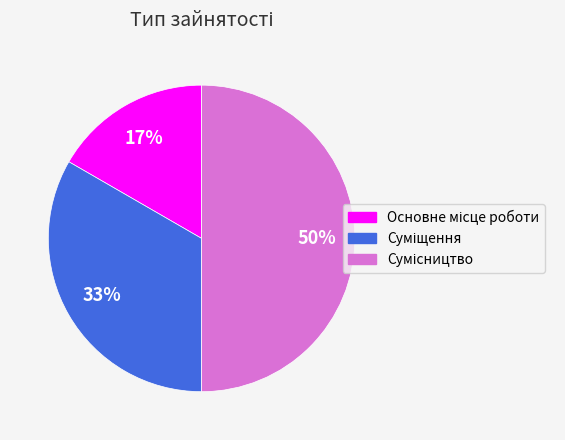

To the nearest percent, what is the difference between the largest and smallest slice percentages?

33%